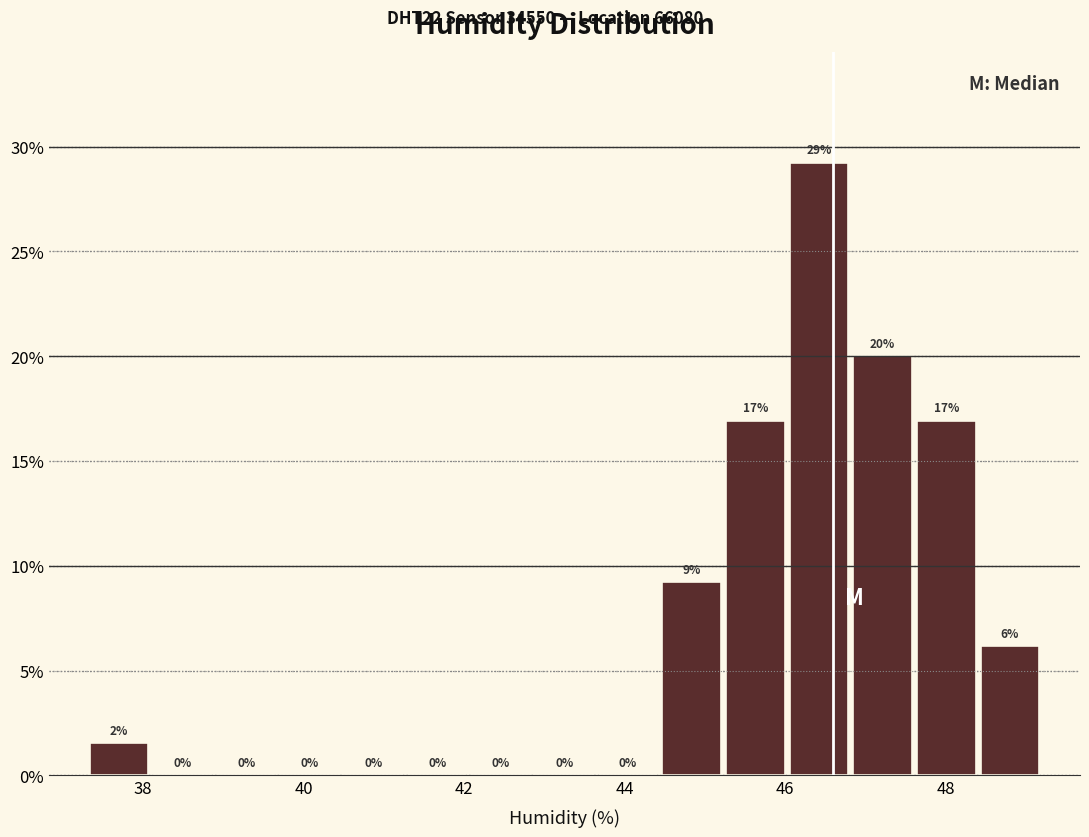

Around what value on the x-axis is the tallest bar? Give the approximate position of its centre, as read against the axis.

46.4